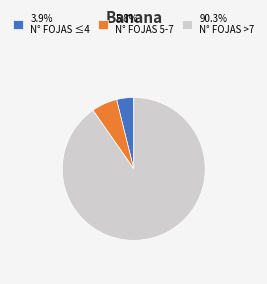

Combined, do 3.9% N° FOJAS ≤4 and 90.3% N° FOJAS >7 account for over 50%?

Yes